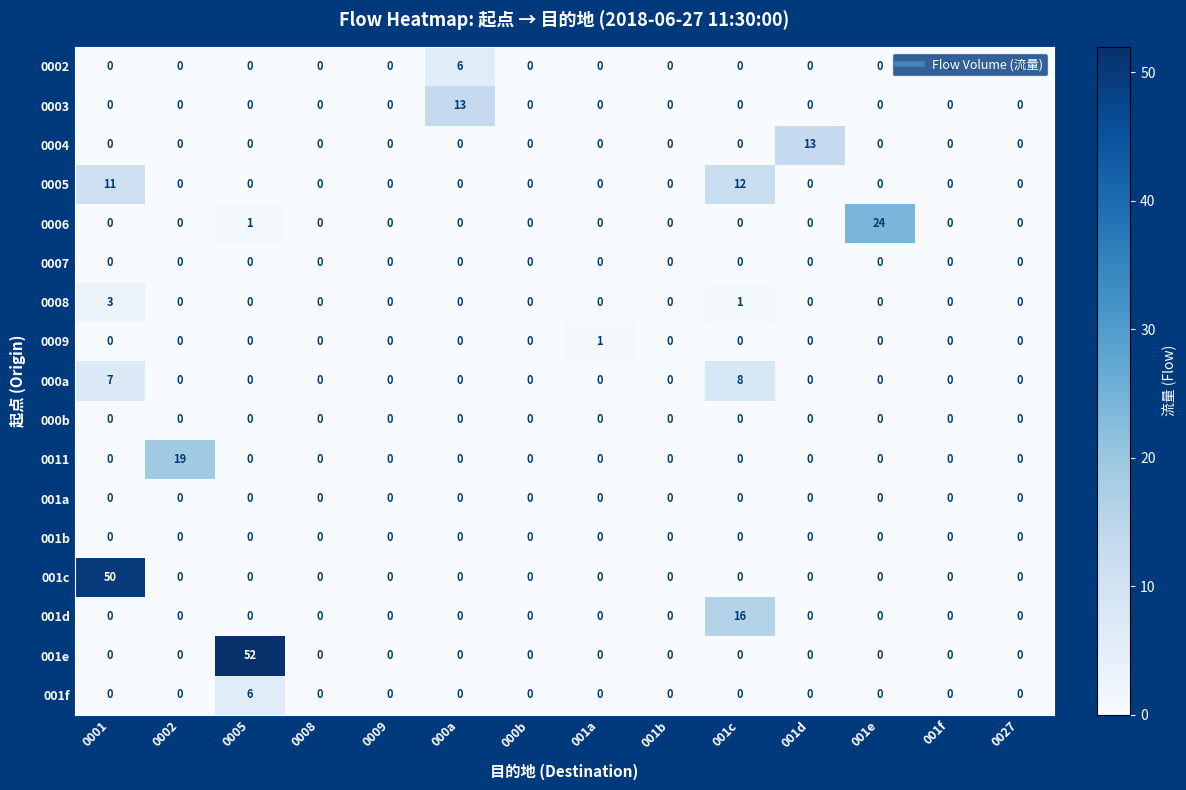

The 001f series shows 2 at 001e. True or false?

False